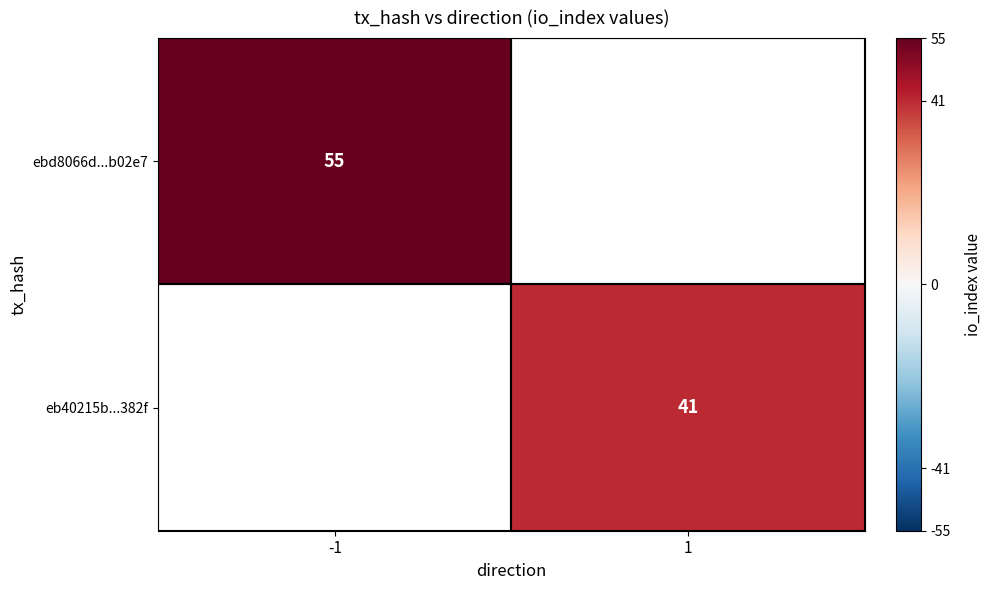

The ebd8066d...b02e7 series shows 91 at -1. True or false?

False